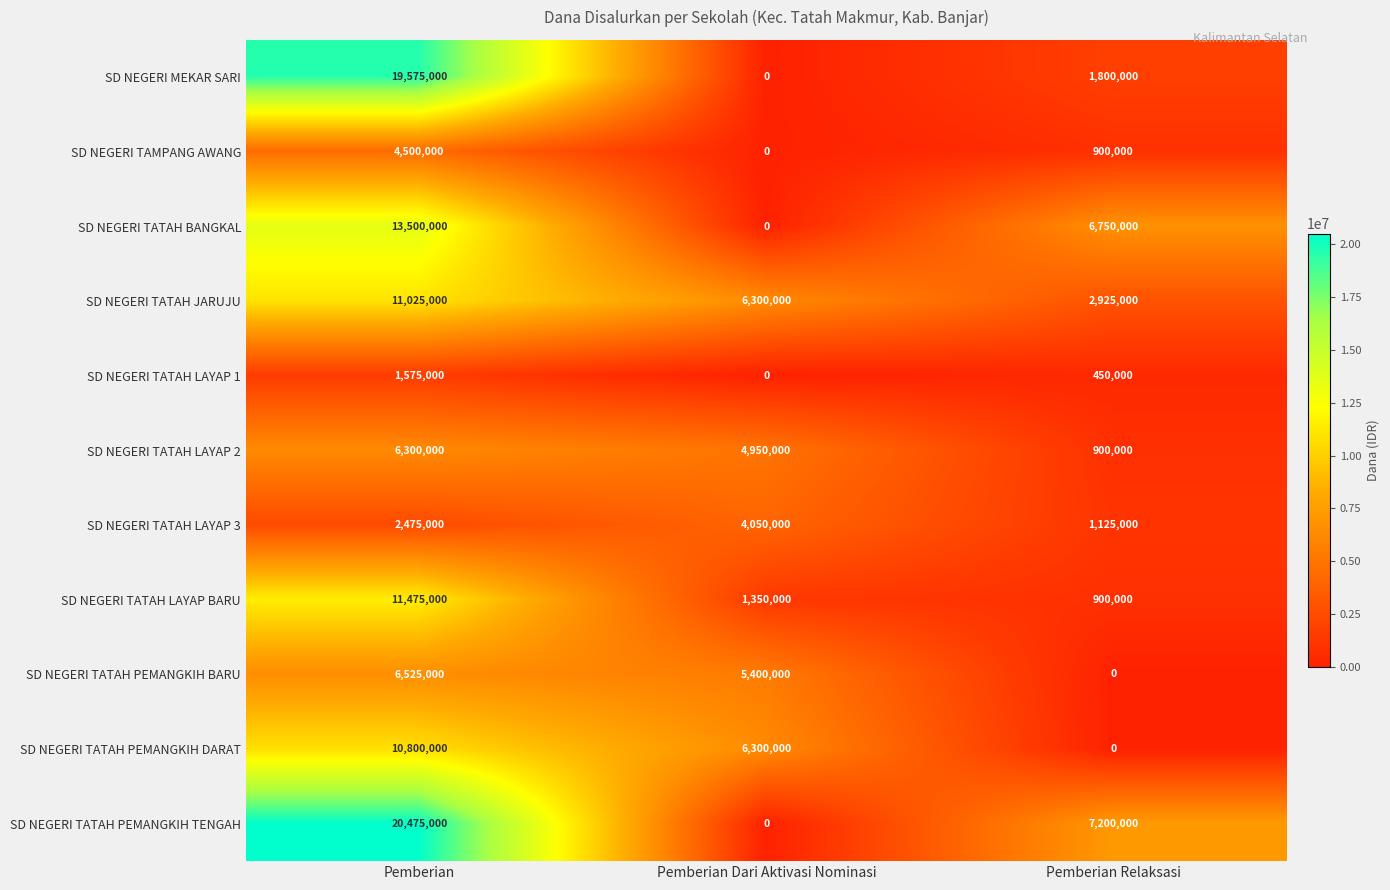

List the series in order of their peak value, lowest first.

SD NEGERI TATAH LAYAP 1, SD NEGERI TATAH LAYAP 3, SD NEGERI TAMPANG AWANG, SD NEGERI TATAH LAYAP 2, SD NEGERI TATAH PEMANGKIH BARU, SD NEGERI TATAH PEMANGKIH DARAT, SD NEGERI TATAH JARUJU, SD NEGERI TATAH LAYAP BARU, SD NEGERI TATAH BANGKAL, SD NEGERI MEKAR SARI, SD NEGERI TATAH PEMANGKIH TENGAH